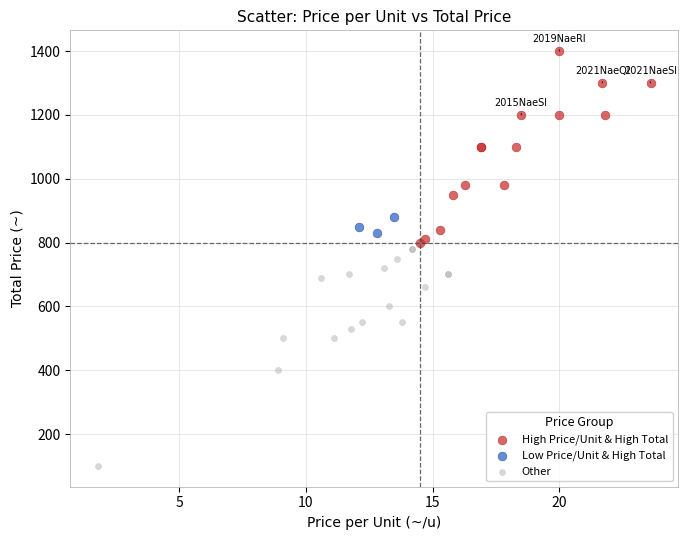

Which series contains the lowest Y value?

Other